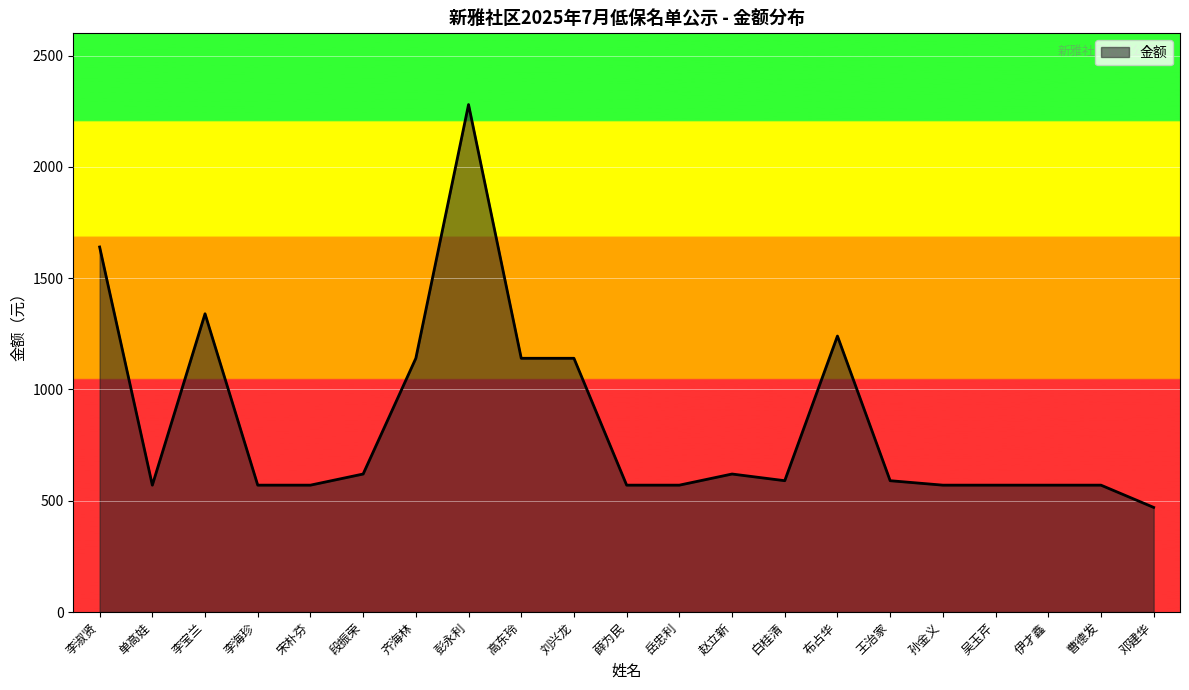

What is the sum of all values?

17940